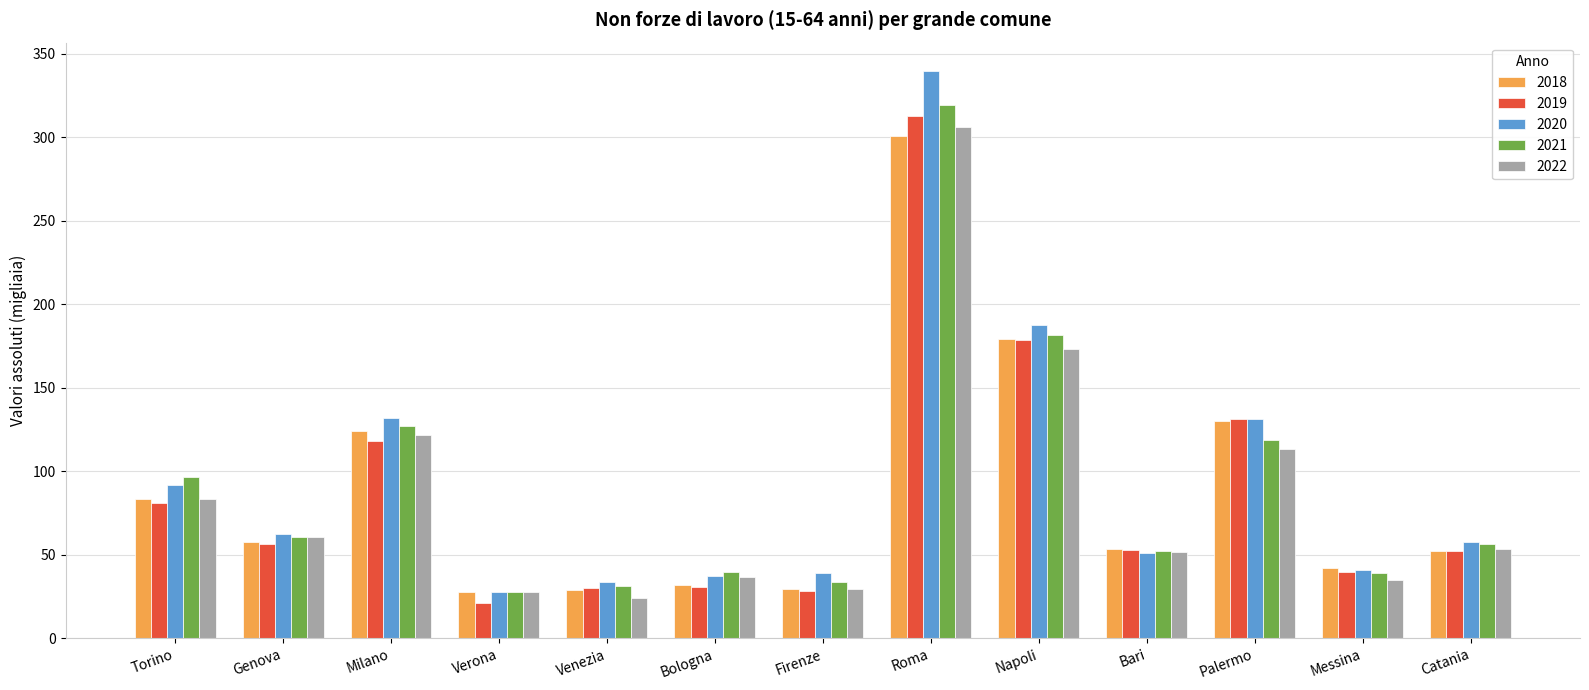

The value of 2020 at Messina is 41.2. True or false?

True